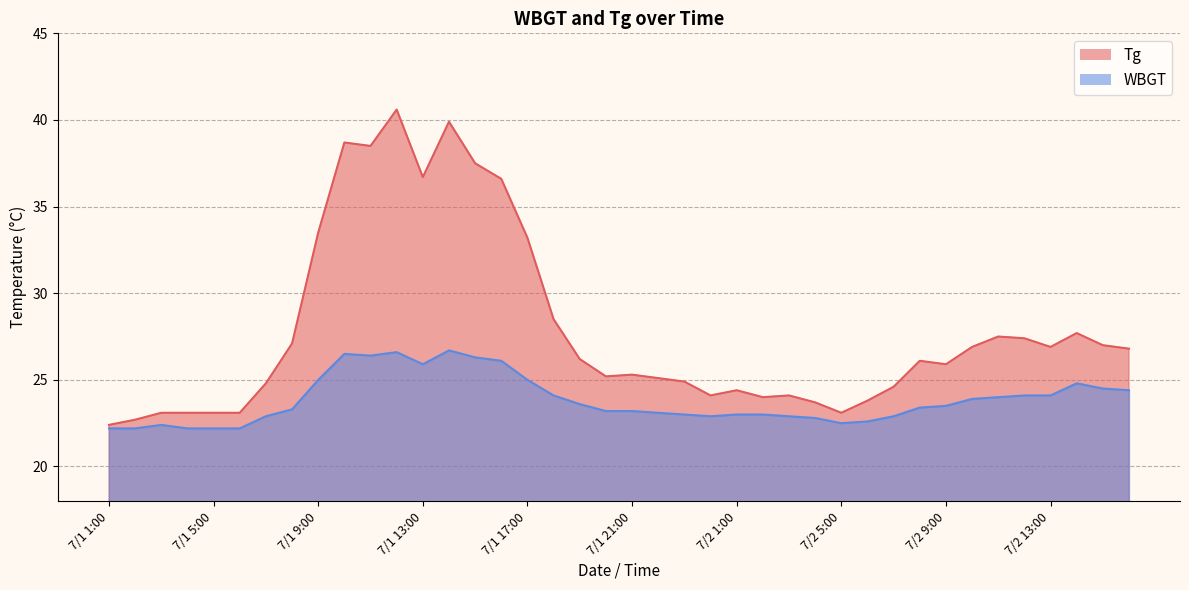

What is the difference between the highest and lowest values at 7/1 2:00?

0.5